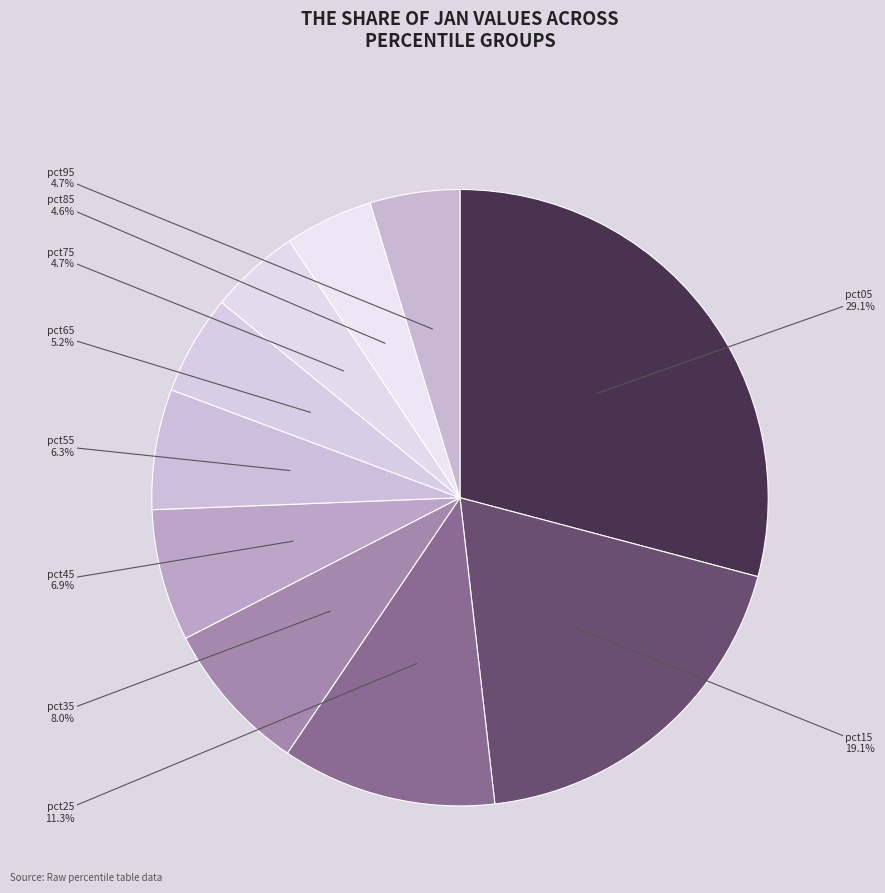

Between pct15 and pct65, which is larger?

pct15